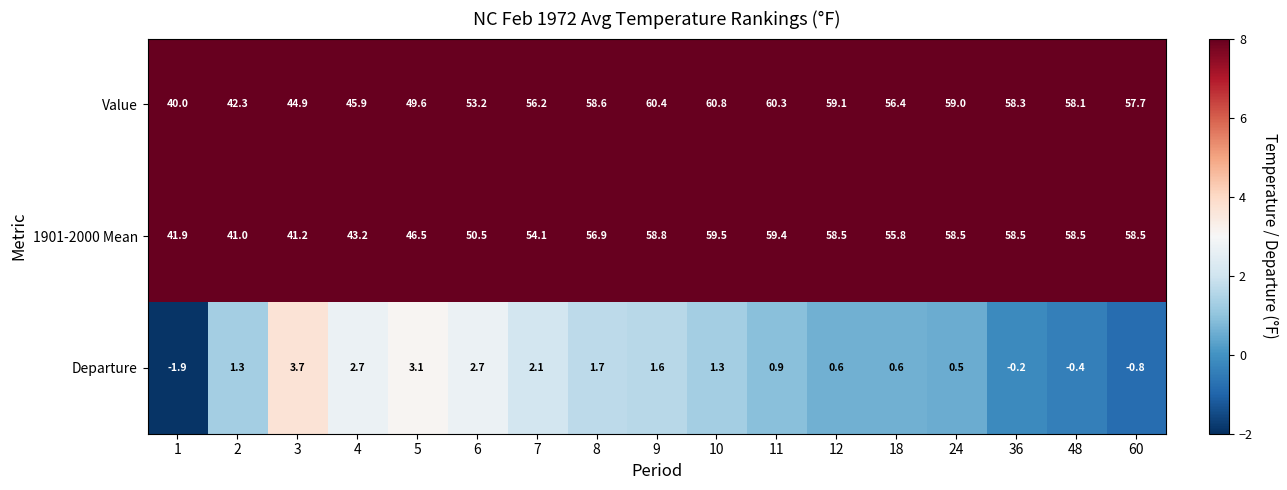

What is the minimum value for Value?

40.0